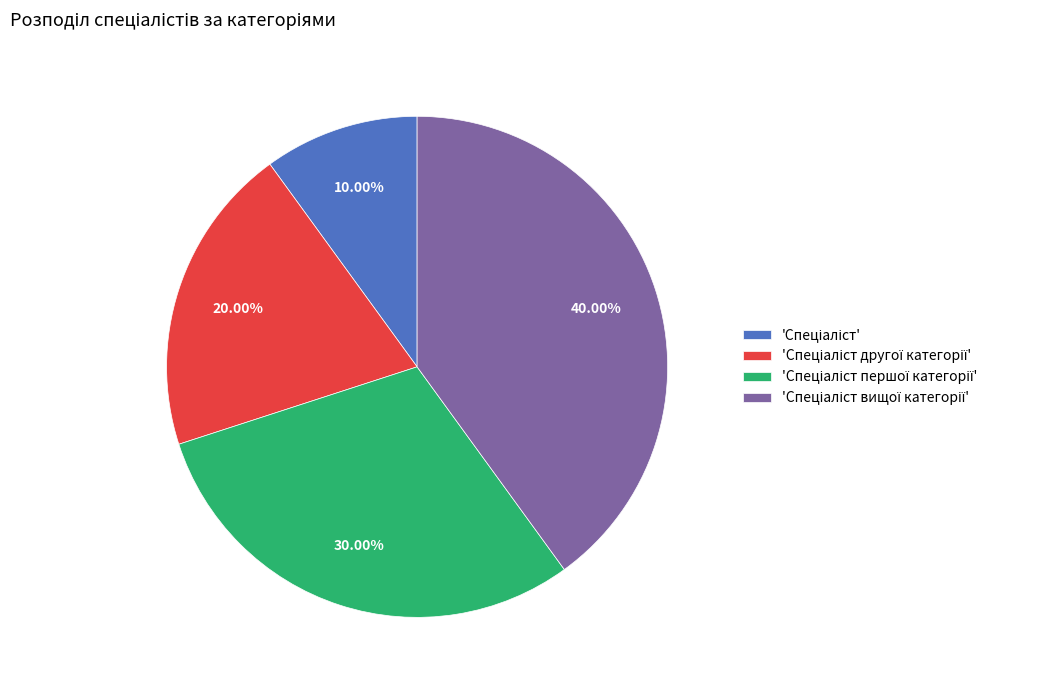

Is there any slice that represents more than half of the pie?

No